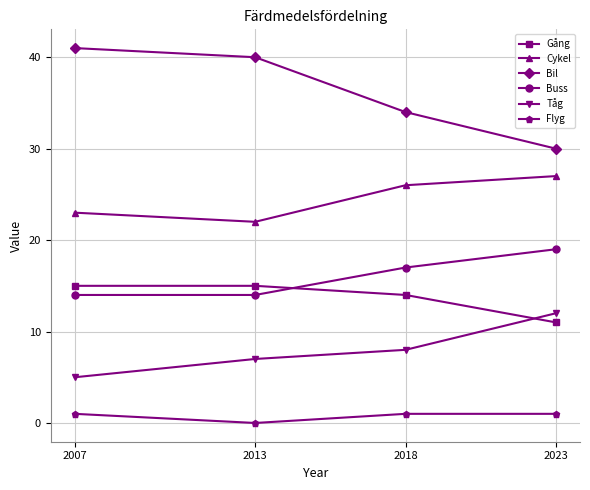

What value does the Bil series have at 2007?

41